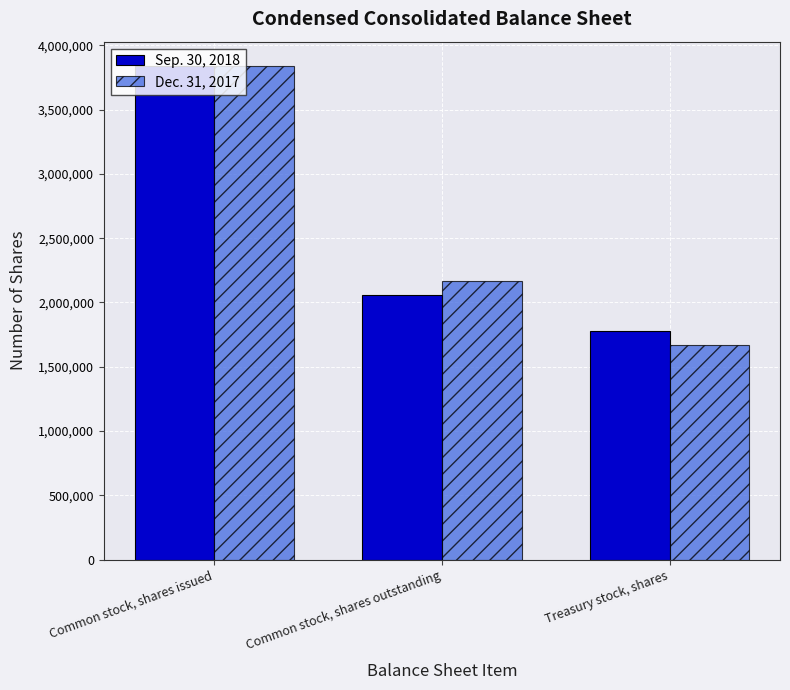

Which category has the highest value in the Sep. 30, 2018 series?

Common stock, shares issued